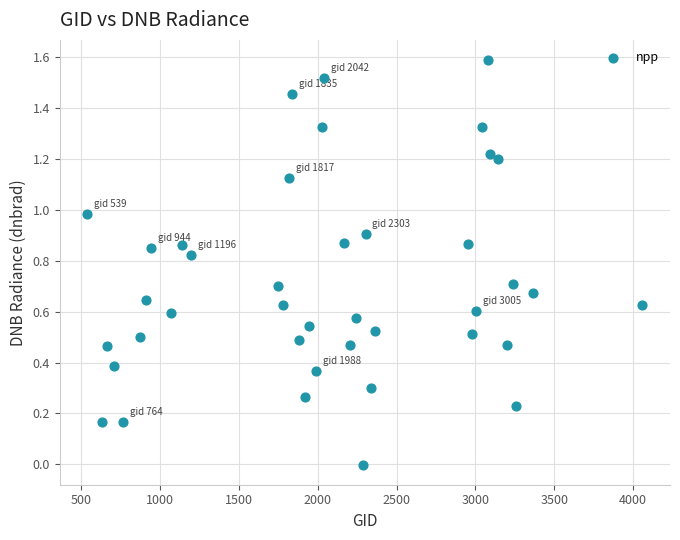

What is the range of X values (max minus min)?

3519.0